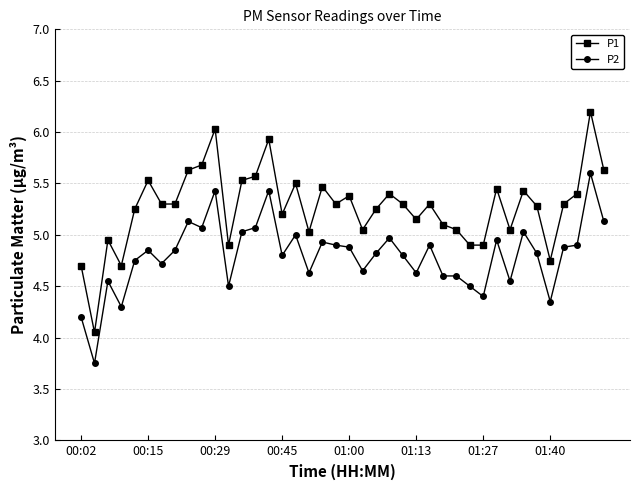

List the series in order of their peak value, highest first.

P1, P2